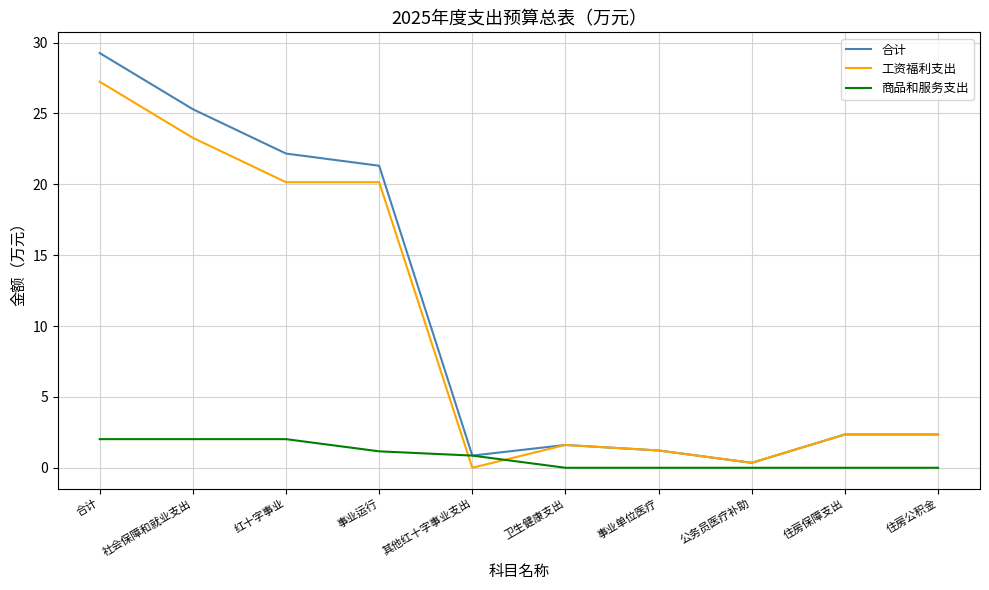

After their last crossing, which series has the higher values: 商品和服务支出 or 工资福利支出?

工资福利支出